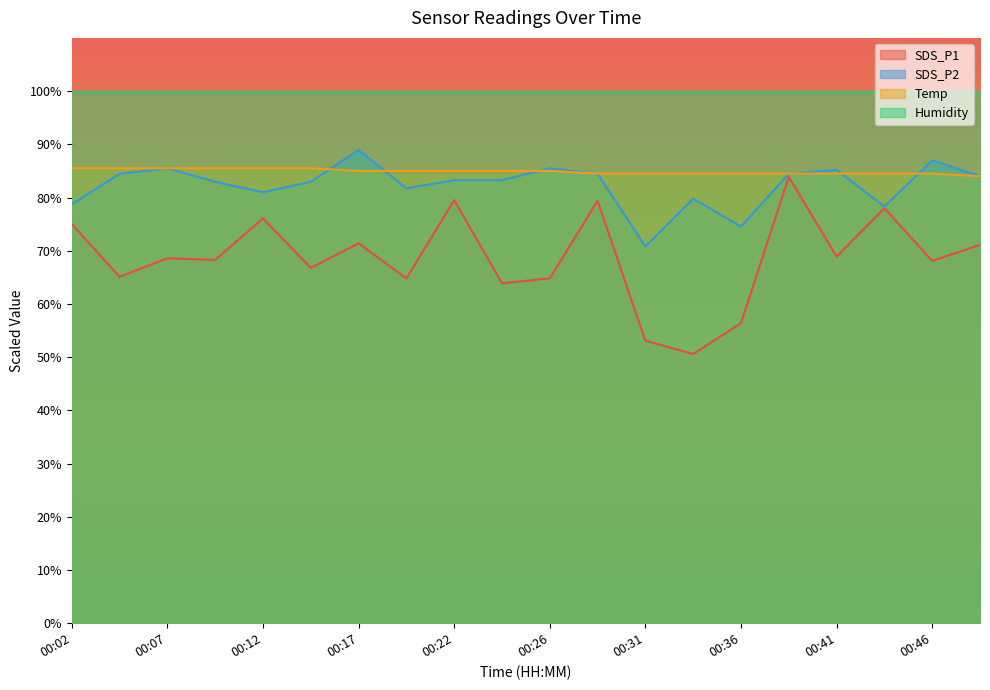

How many lines are shown in the chart?

4